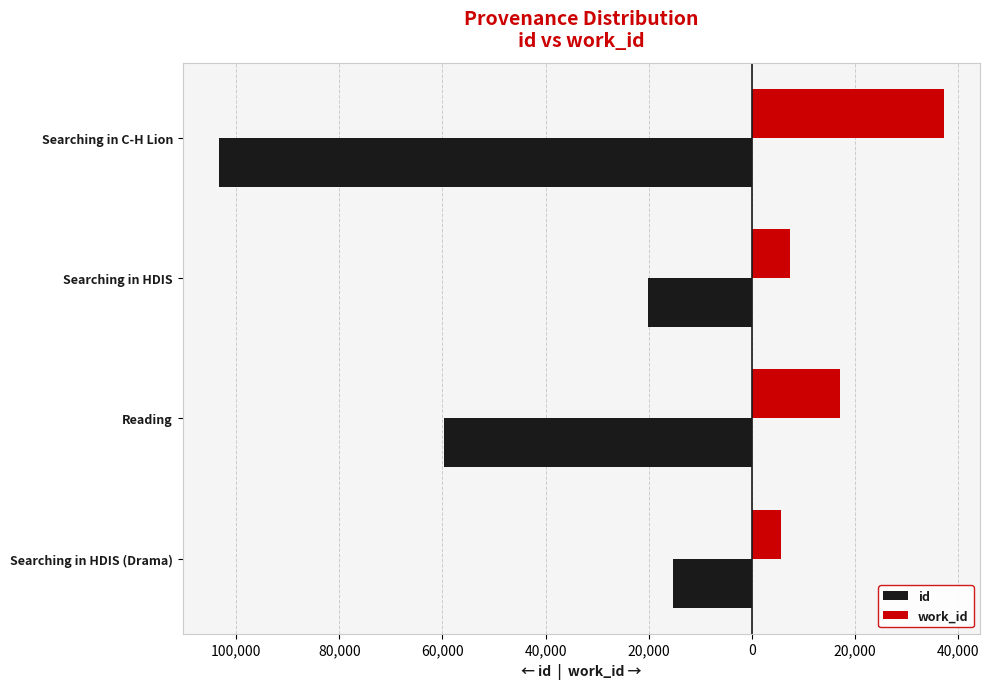

What are all the series names shown in the legend?

id, work_id